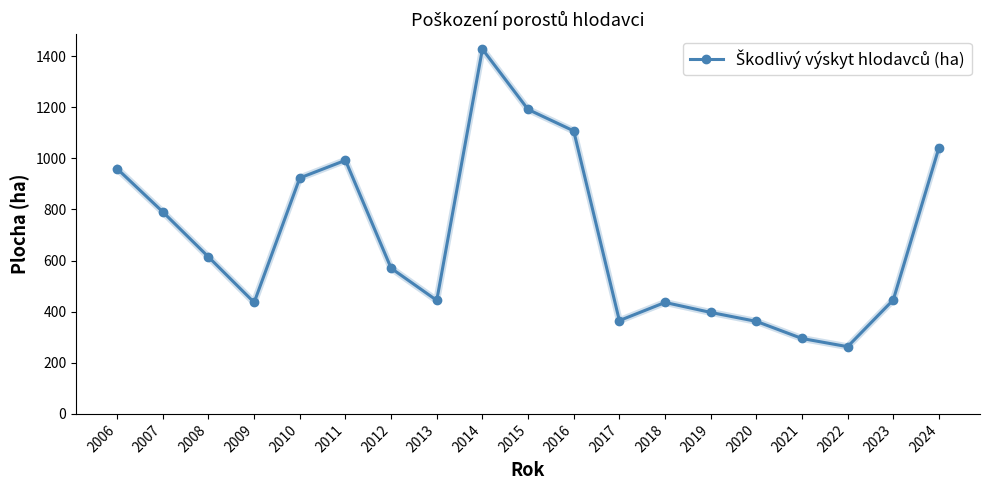

Which label corresponds to the smallest value in the chart?

2022